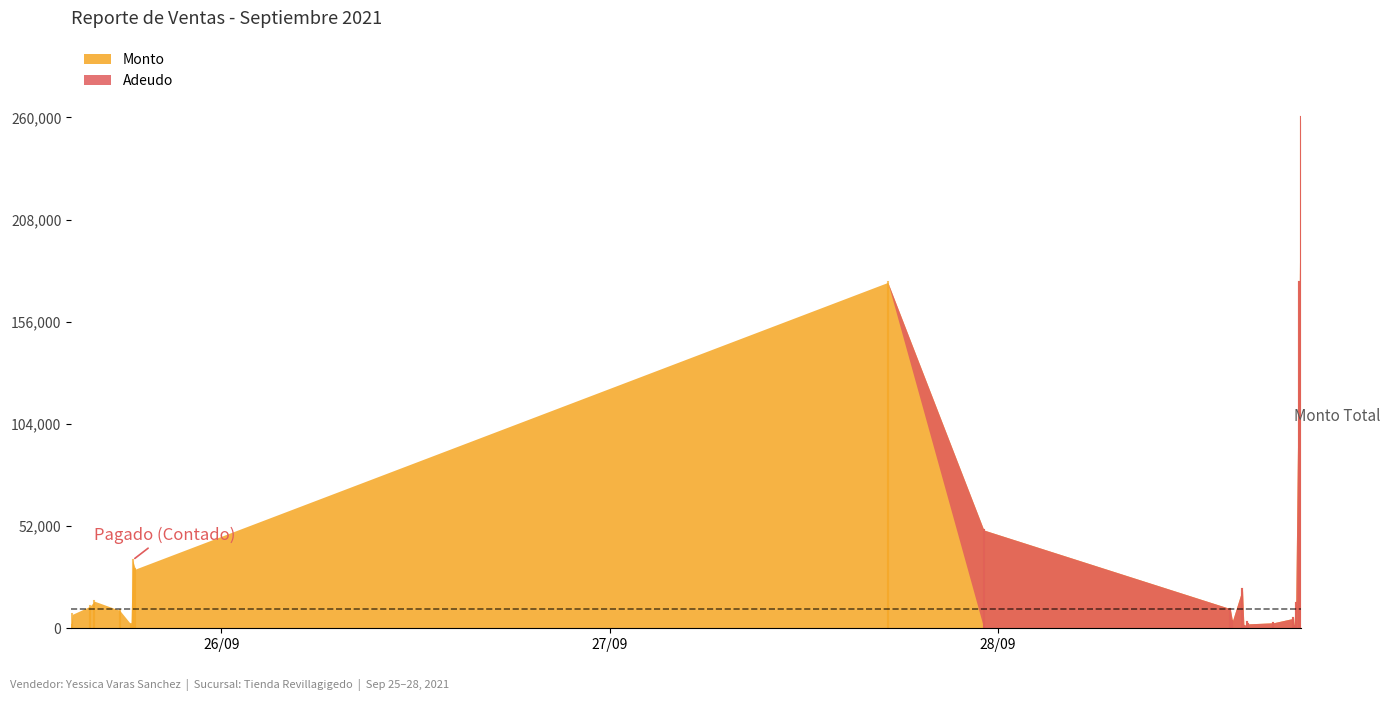

What position from the left is 2021-09-25 17:42:34?

5